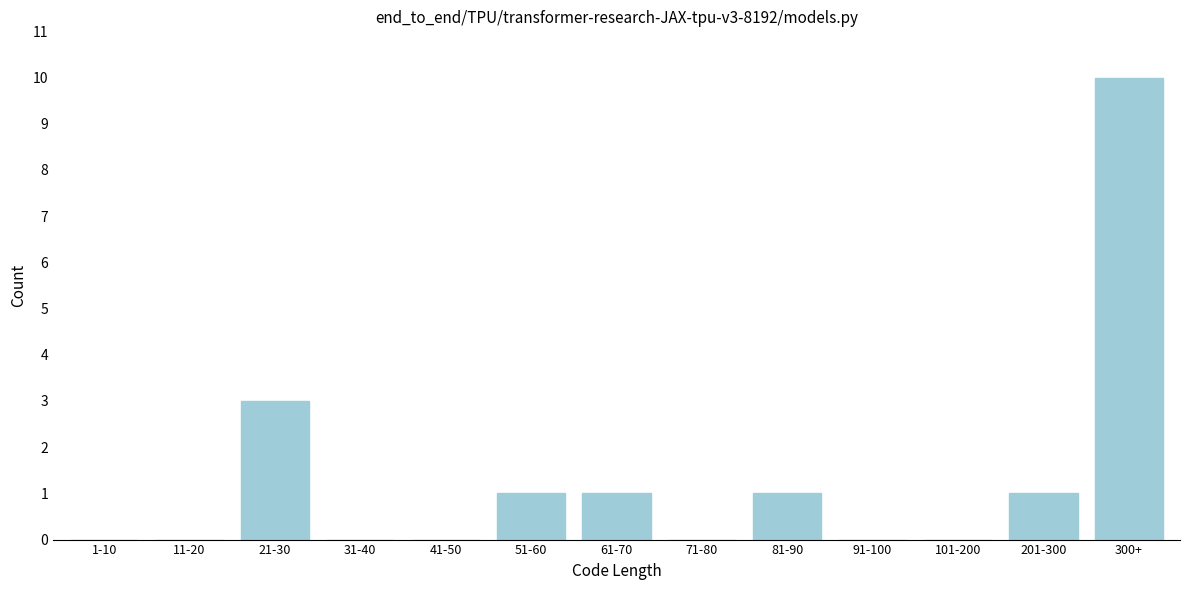

Reading right to left, what are all the values shown in this chart?

300+=10	201-300=1	101-200=0	91-100=0	81-90=1	71-80=0	61-70=1	51-60=1	41-50=0	31-40=0	21-30=3	11-20=0	1-10=0